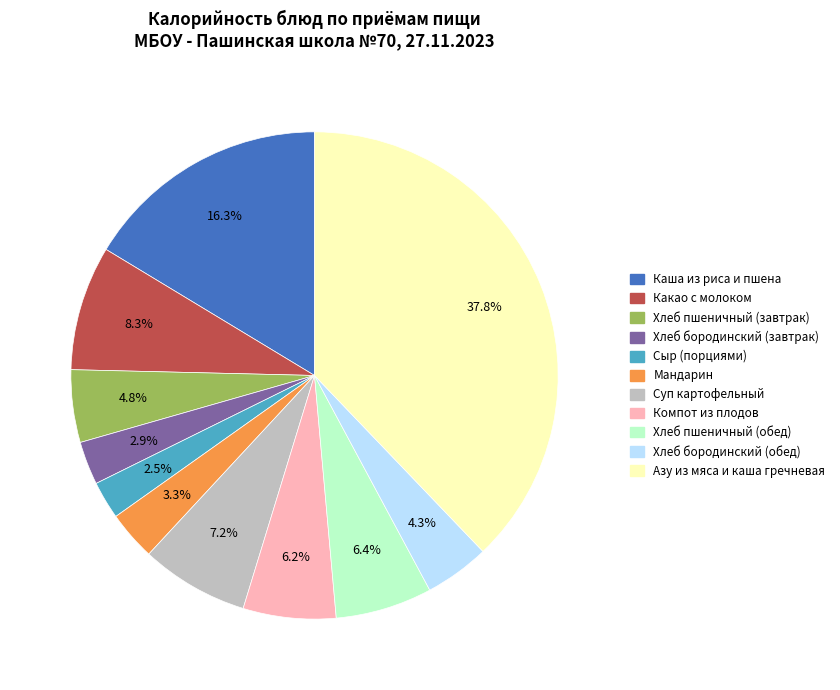

Between Хлеб бородинский (завтрак) and Азу из мяса и каша гречневая, which is larger?

Азу из мяса и каша гречневая